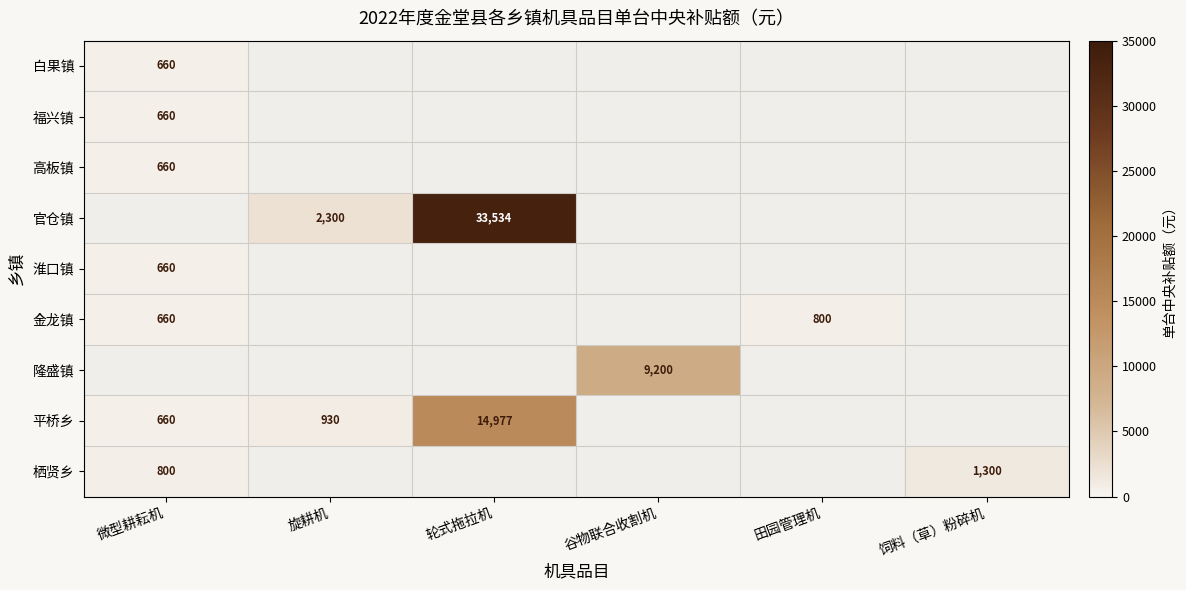

Is the value of 隆盛镇 at 田园管理机 greater than the value of 福兴镇 at 田园管理机?

No